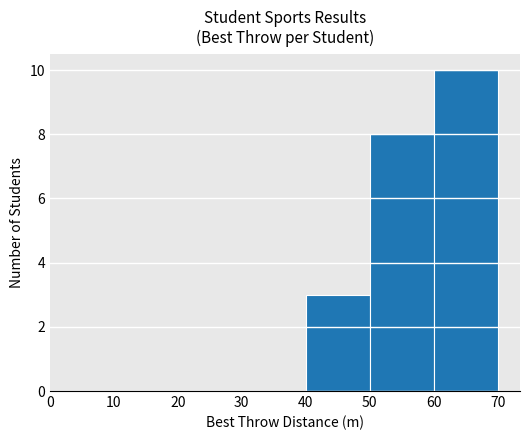

At which label is the value closest to 5?

40